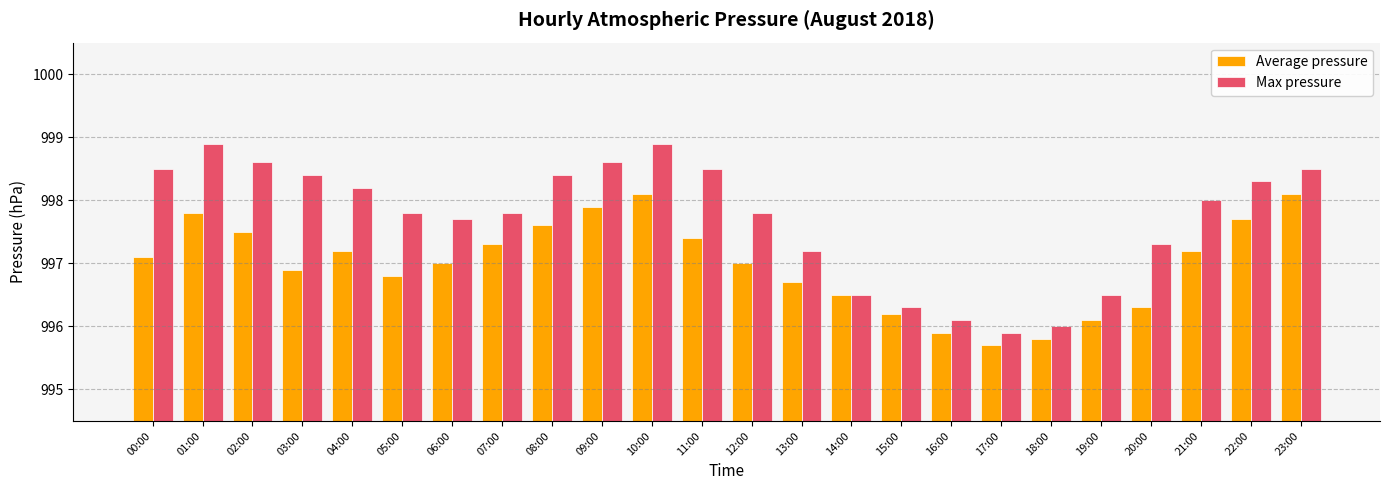

How many series are shown in this chart?

2